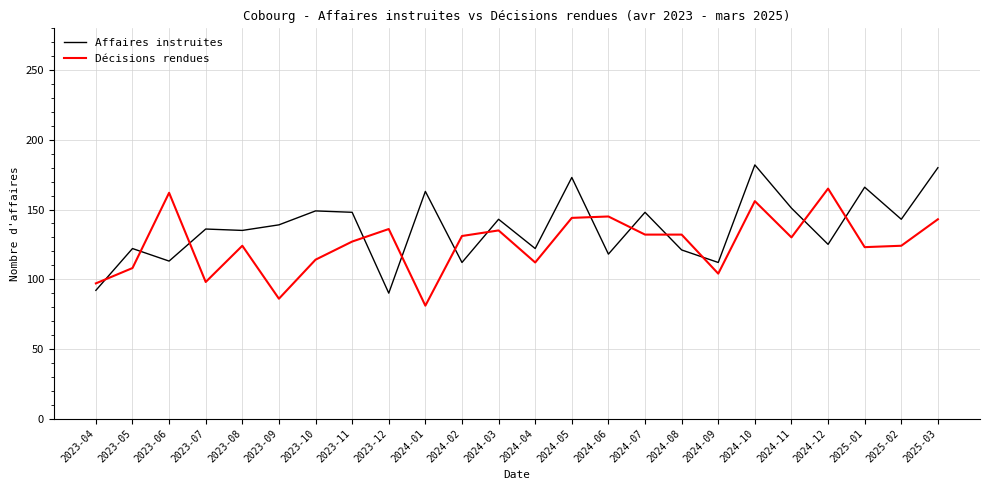

At which category does Décisions rendues reach its first local valley?

2023-07